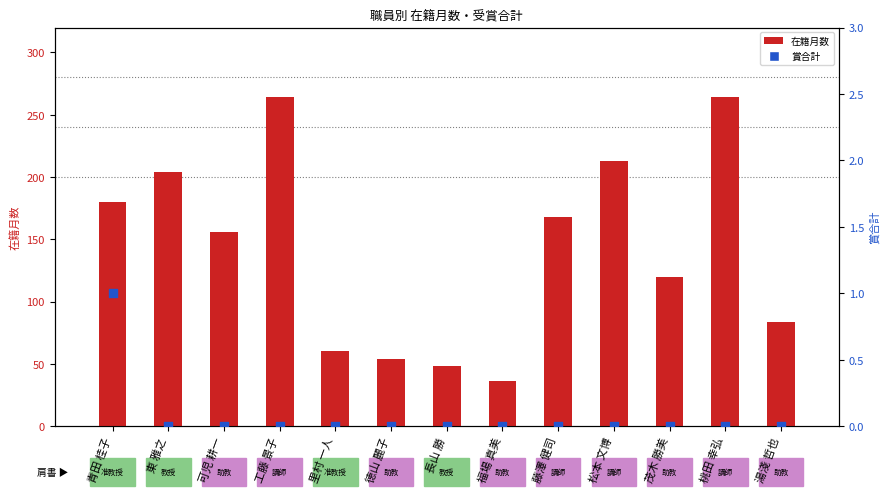

What are all the series names shown in the legend?

在籍月数, 賞合計